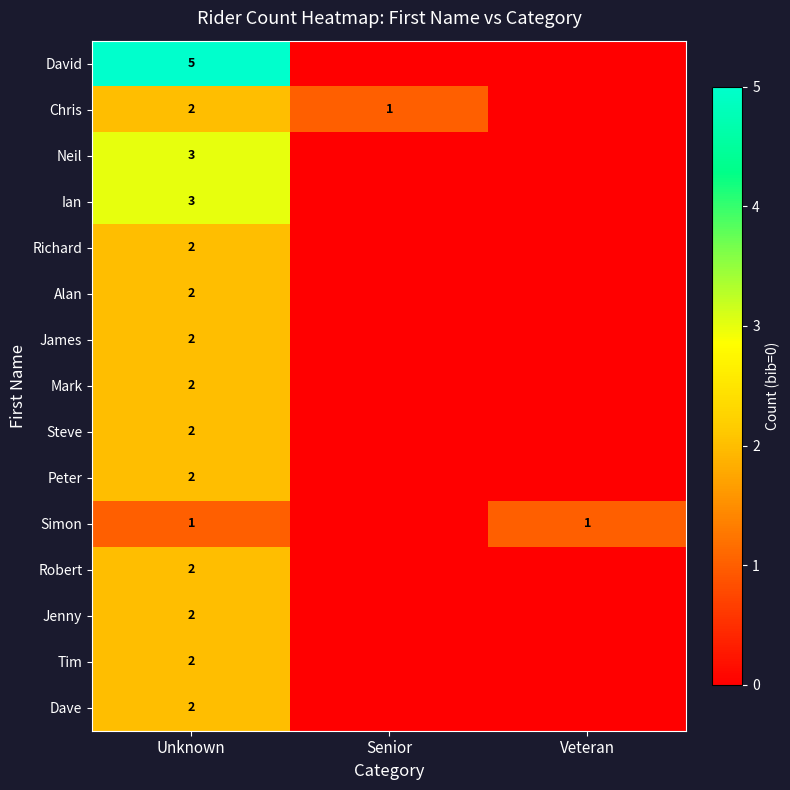

The value of Tim at Unknown is 2. True or false?

True